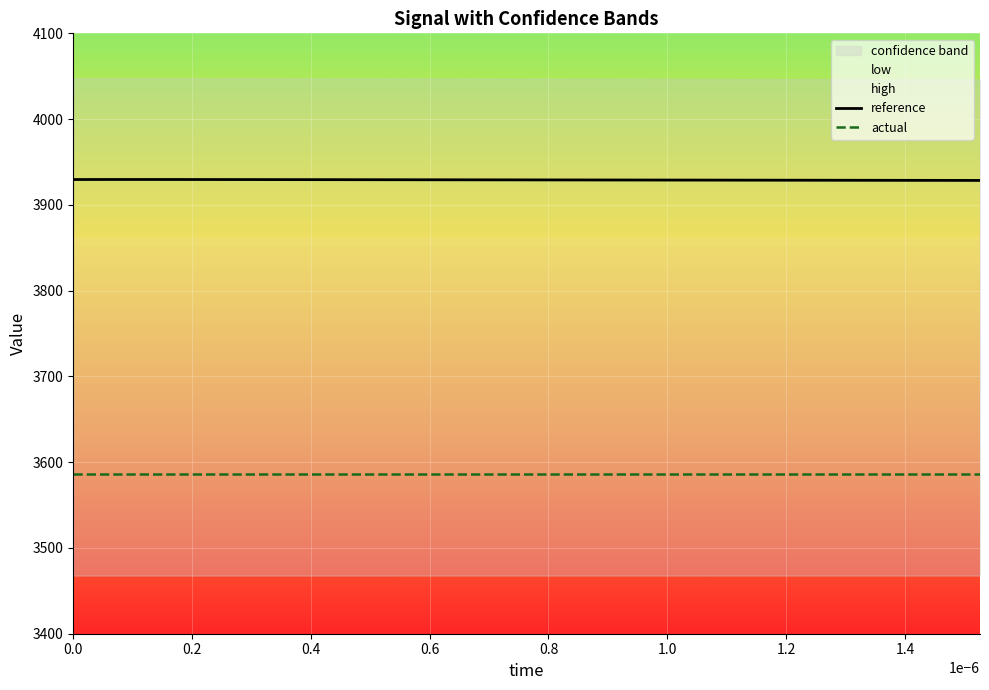

True or false: reference and actual intersect in this chart.

False